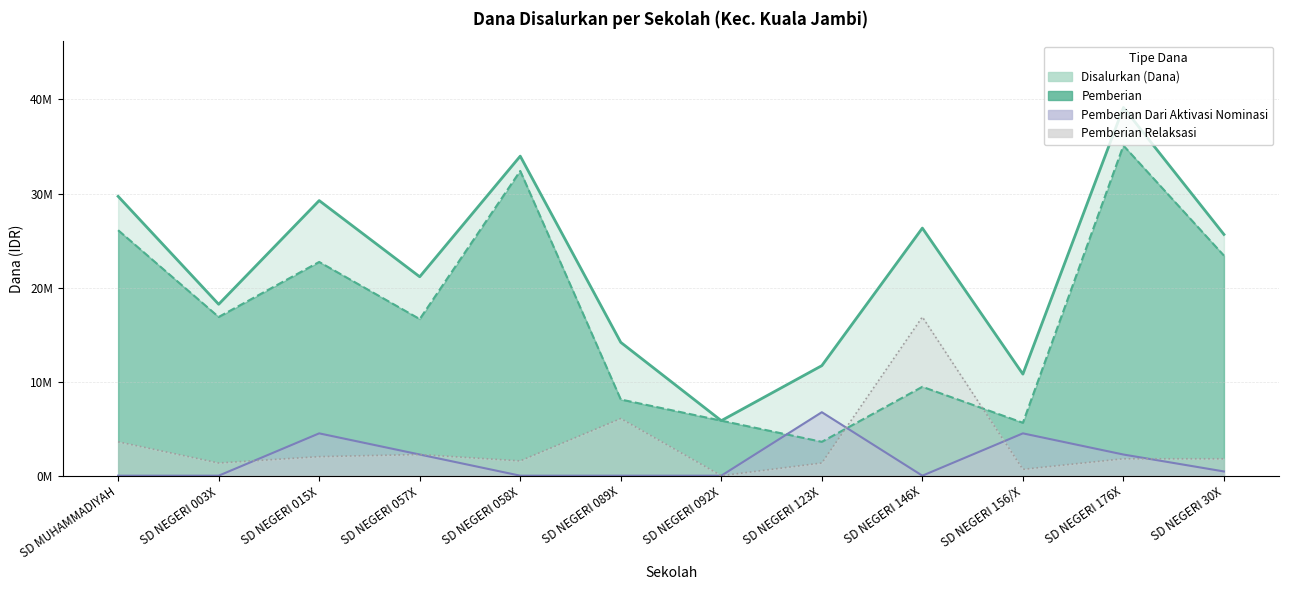

At which category does Pemberian reach its first local peak?

SD NEGERI 015X